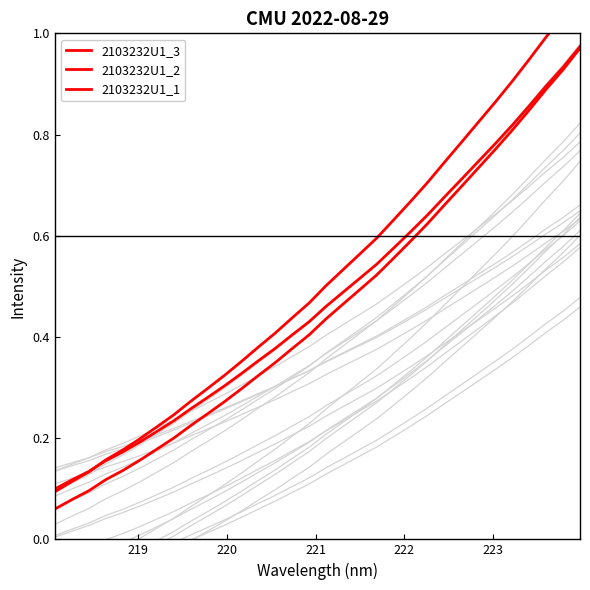

Which series has the widest spread of values?

2103232U1_2